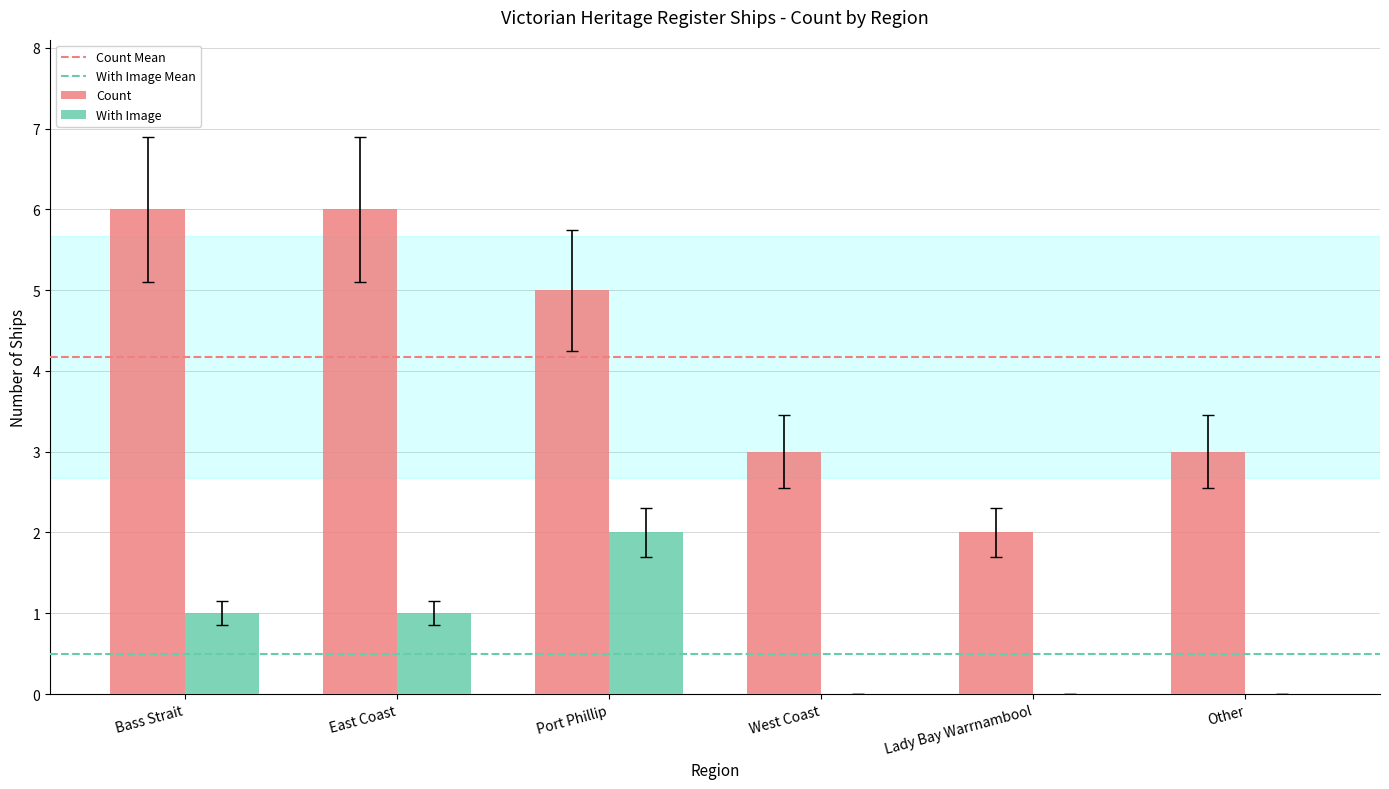

What is the difference between the Count values at Lady Bay Warrnambool and West Coast?

1